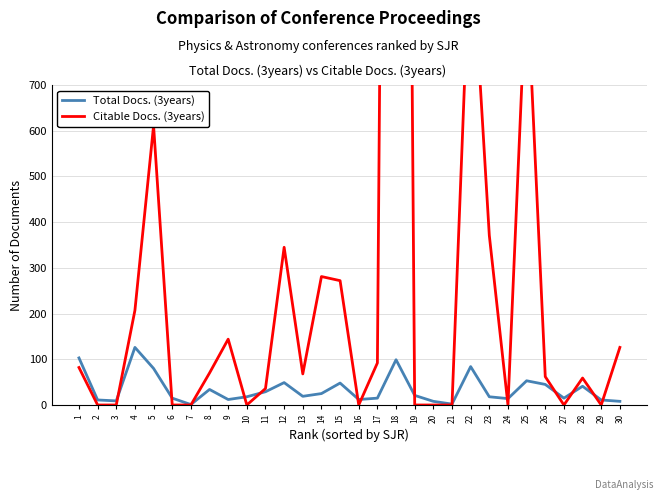

Rank the categories by Total Docs. (3years) value from highest to lowest.

4, 1, 18, 22, 5, 25, 12, 15, 26, 28, 8, 11, 14, 19, 13, 10, 23, 6, 17, 27, 24, 9, 16, 2, 29, 3, 20, 30, 21, 7